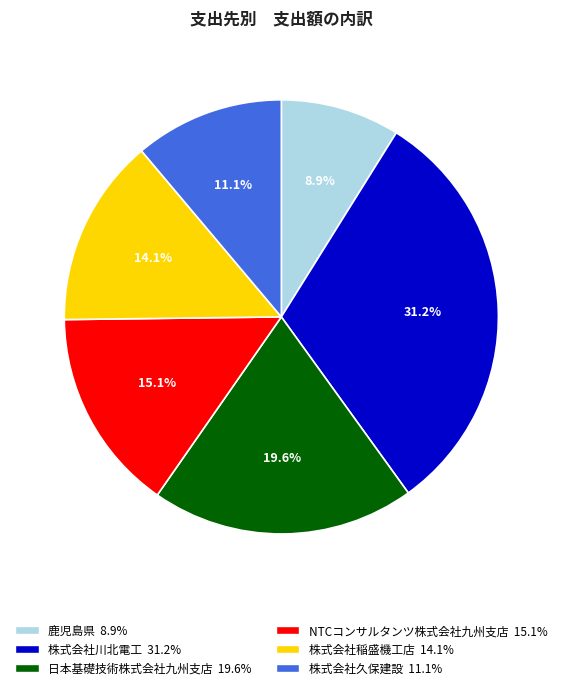

Does 株式会社川北電工 account for over 50% of the chart?

No